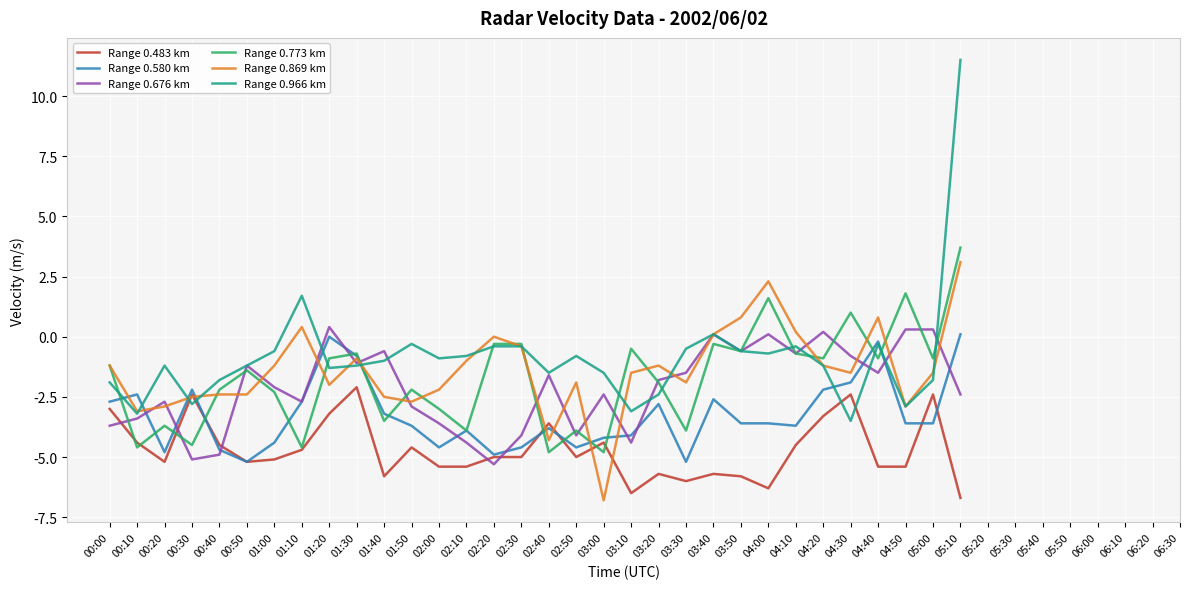

Rank the series by their maximum value, from lowest to highest.

Range 0.483 km, Range 0.580 km, Range 0.676 km, Range 0.869 km, Range 0.773 km, Range 0.966 km